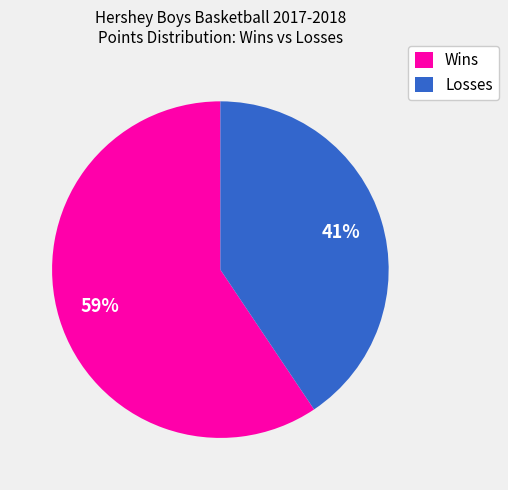

Is Losses the majority of the pie?

No